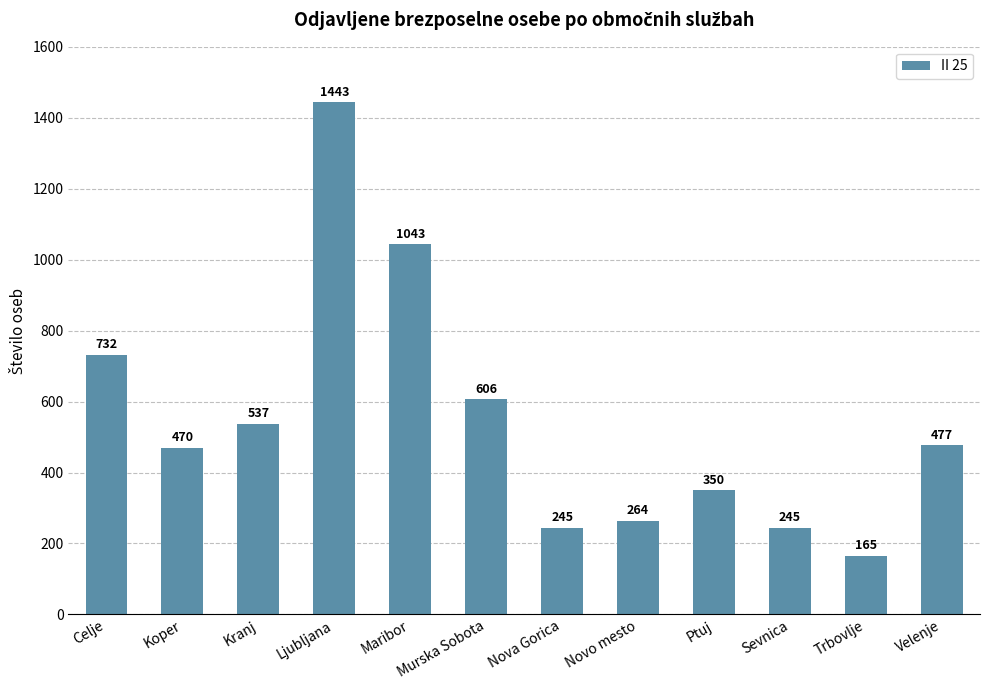

What is the label of the 9th bar from the right?

Ljubljana